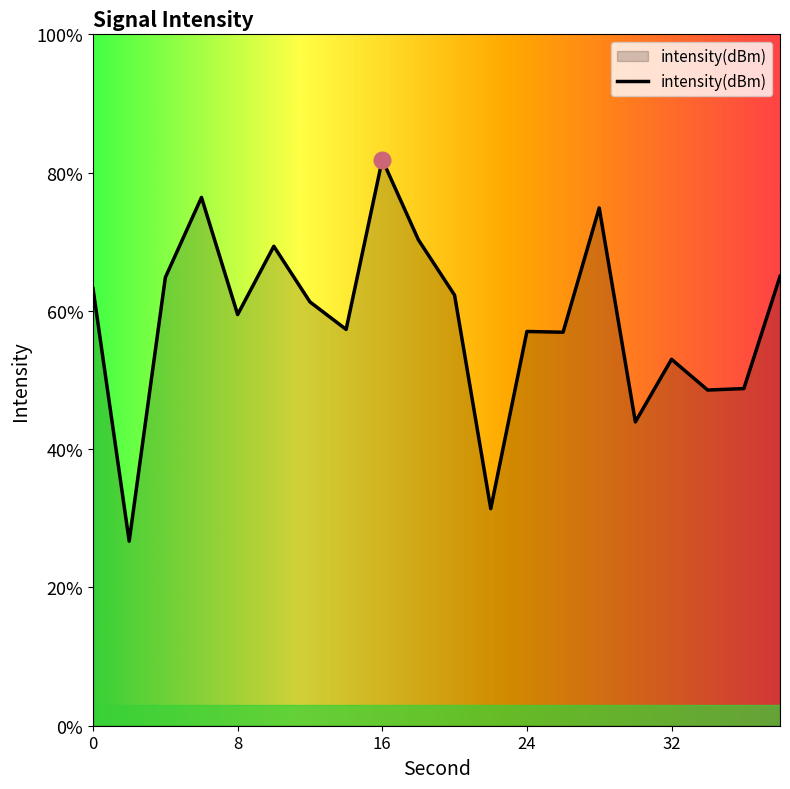

At which category does the data reach its first local valley?

2